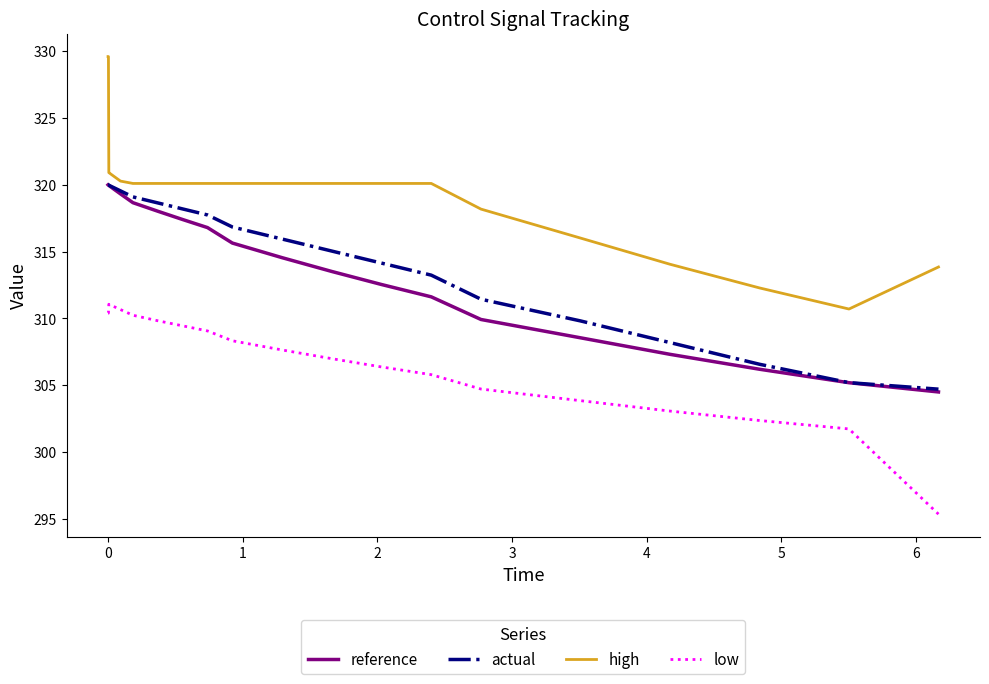

Which series has the largest total across all categories?

high